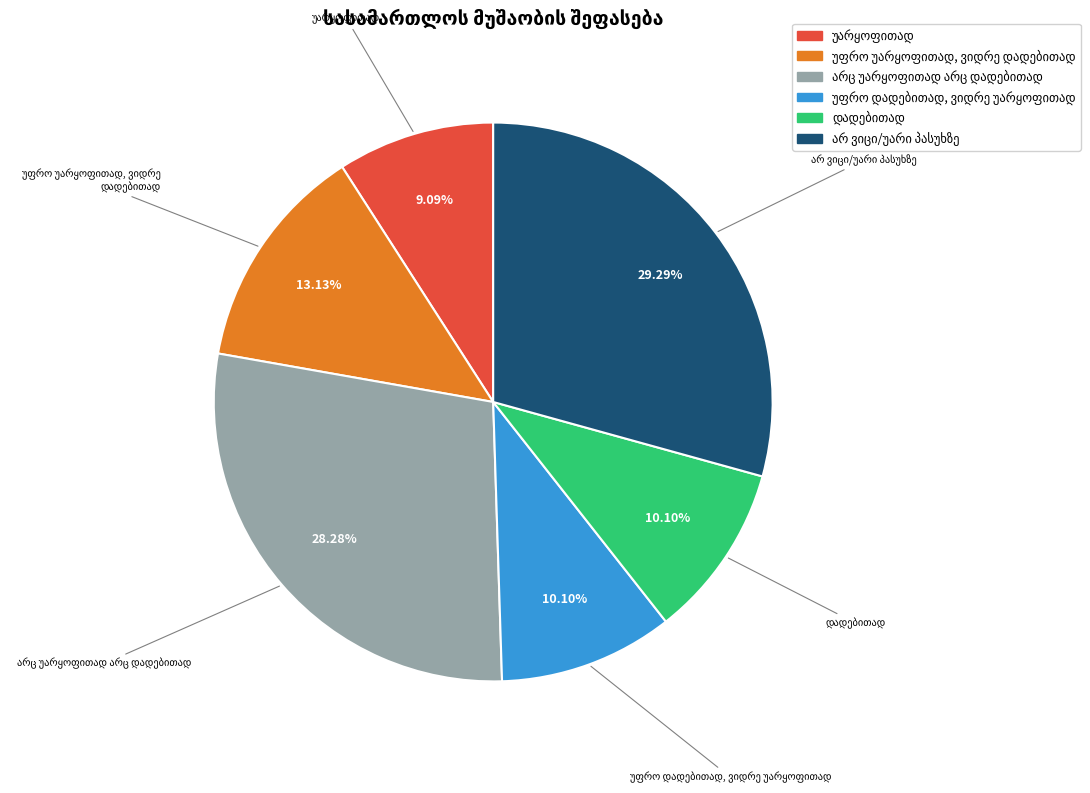

How many segments does this pie chart have?

6